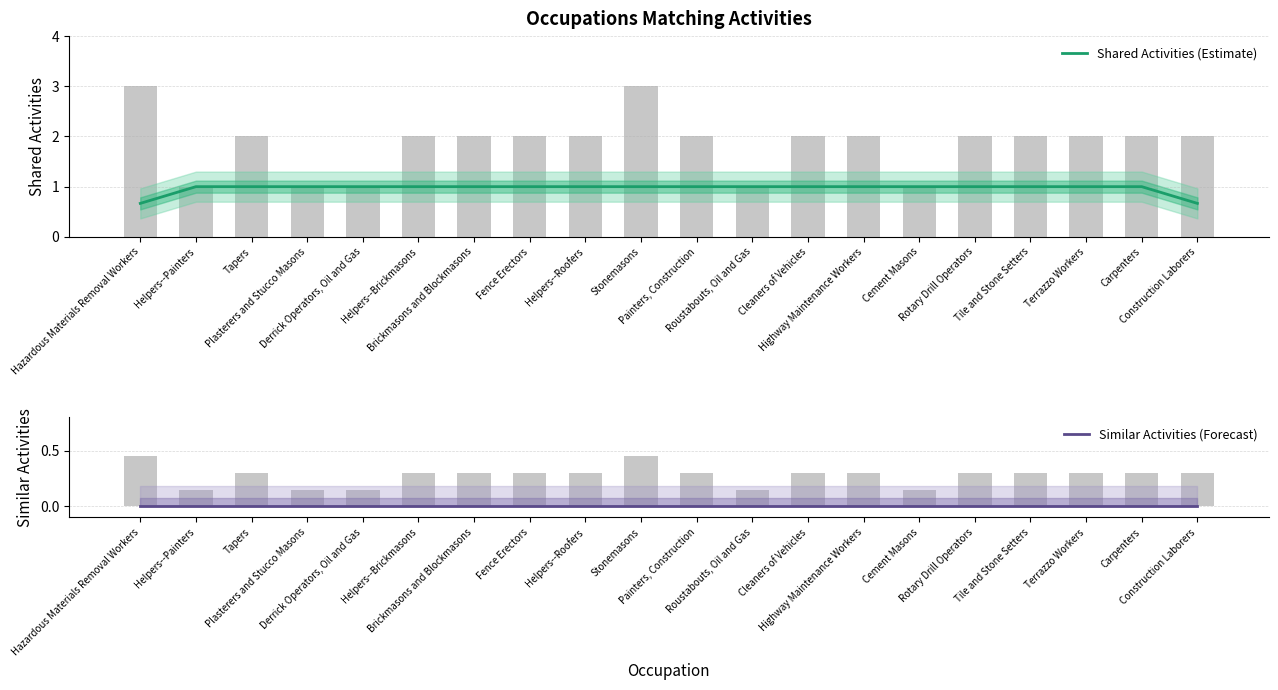

Reading right to left, extract all data points from this chart.

Shared Activities (Estimate): 0.7	1.0	1.0	1.0	1.0	1.0	1.0	1.0	1.0	1.0	1.0	1.0	1.0	1.0	1.0	1.0	1.0	1.0	1.0	0.7
Similar Activities (Forecast): 0.0	0.0	0.0	0.0	0.0	0.0	0.0	0.0	0.0	0.0	0.0	0.0	0.0	0.0	0.0	0.0	0.0	0.0	0.0	0.0